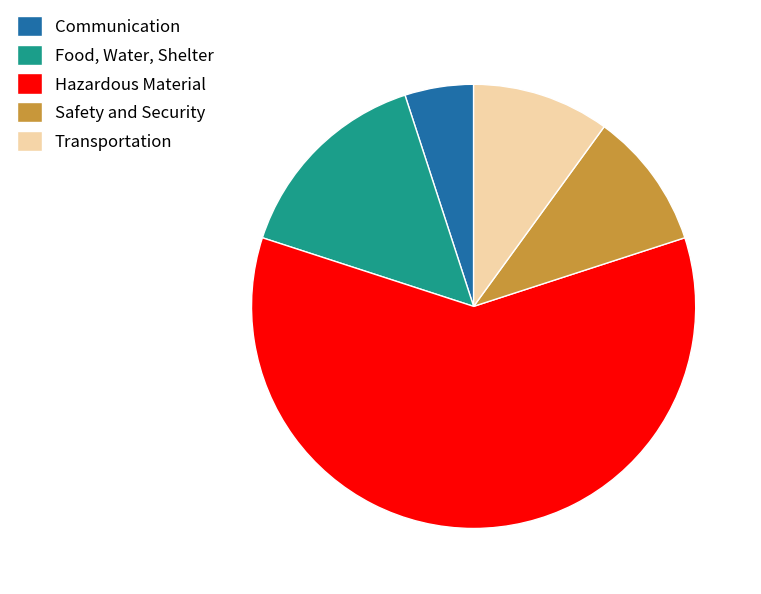

Combined, do Hazardous Material and Transportation account for over 50%?

Yes